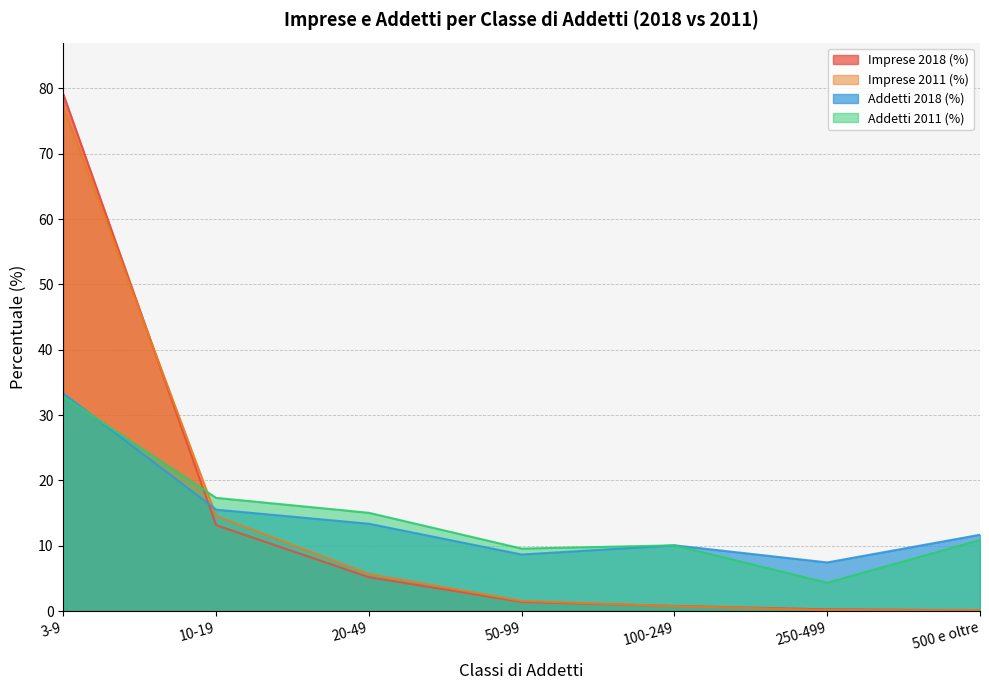

Reading right to left, transcribe all the data shown in this chart.

Imprese 2018 (%): 0.1	0.3	0.8	1.4	5.2	13.2	79.1
Imprese 2011 (%): 0.1	0.1	0.7	1.6	5.7	14.6	77.2
Addetti 2018 (%): 11.7	7.4	10.1	8.7	13.4	15.5	33.3
Addetti 2011 (%): 10.9	4.3	10.1	9.6	15.0	17.3	32.8